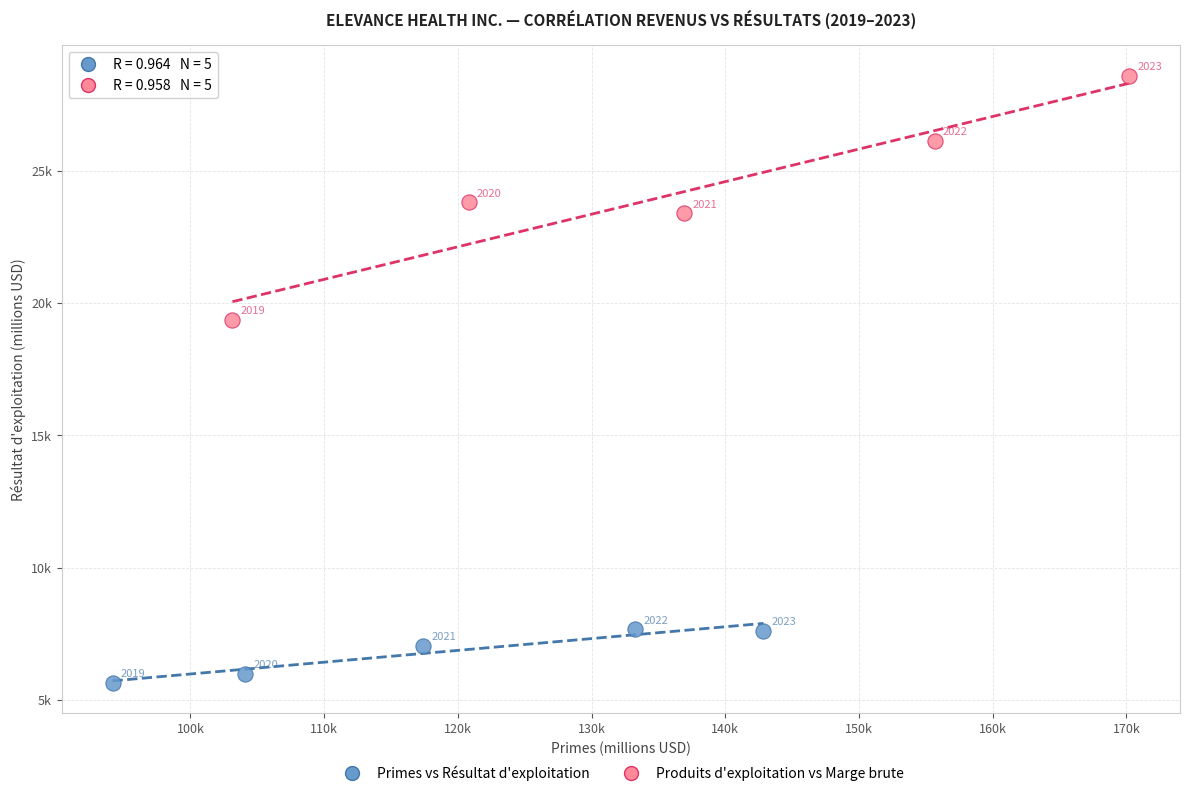

What are all the series names shown in the legend?

Primes vs Résultat d'exploitation, Produits d'exploitation vs Marge brute